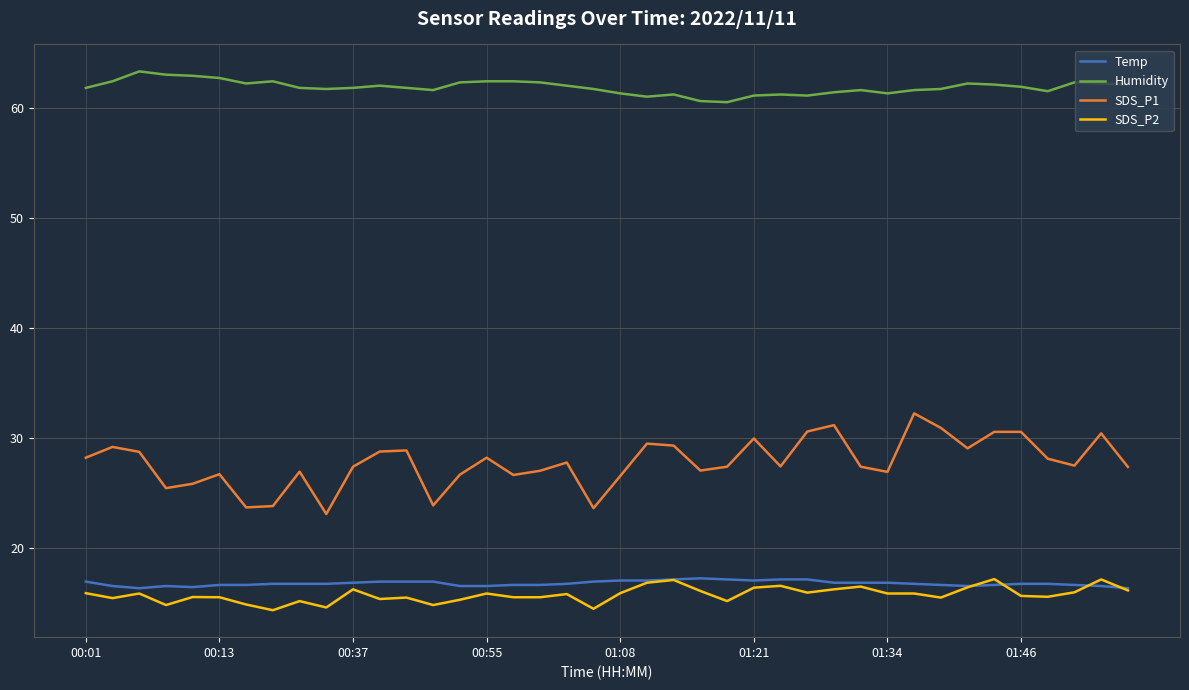

True or false: SDS_P1 and Humidity intersect in this chart.

False